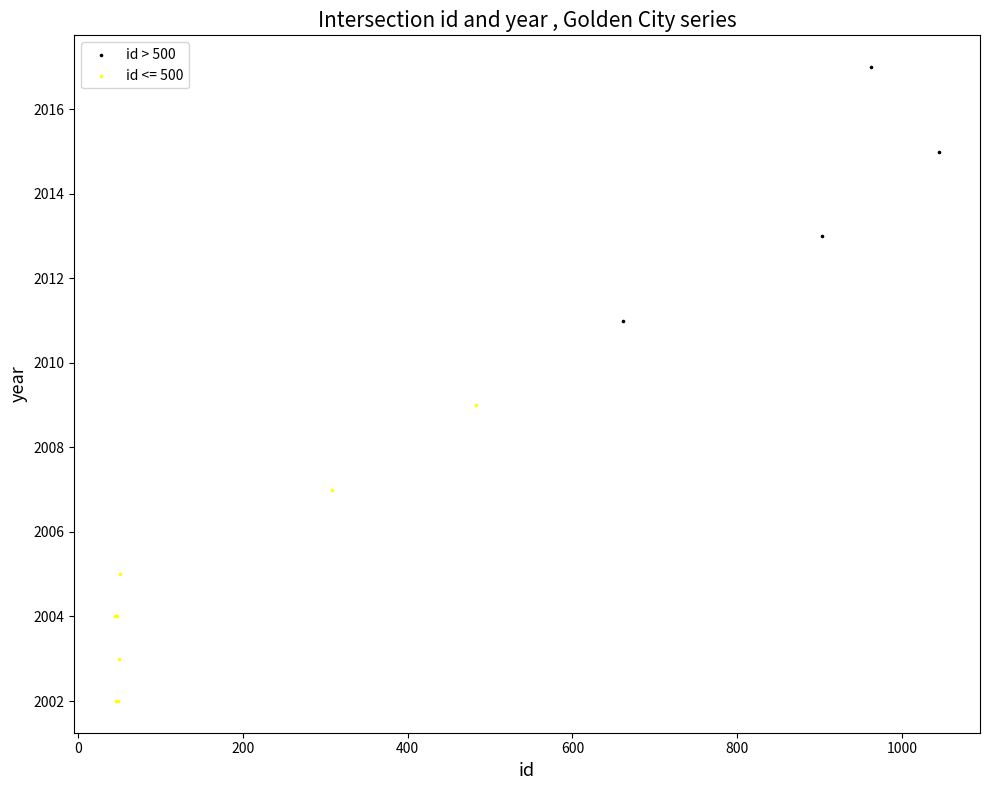

Which series reaches the maximum Y coordinate?

id > 500